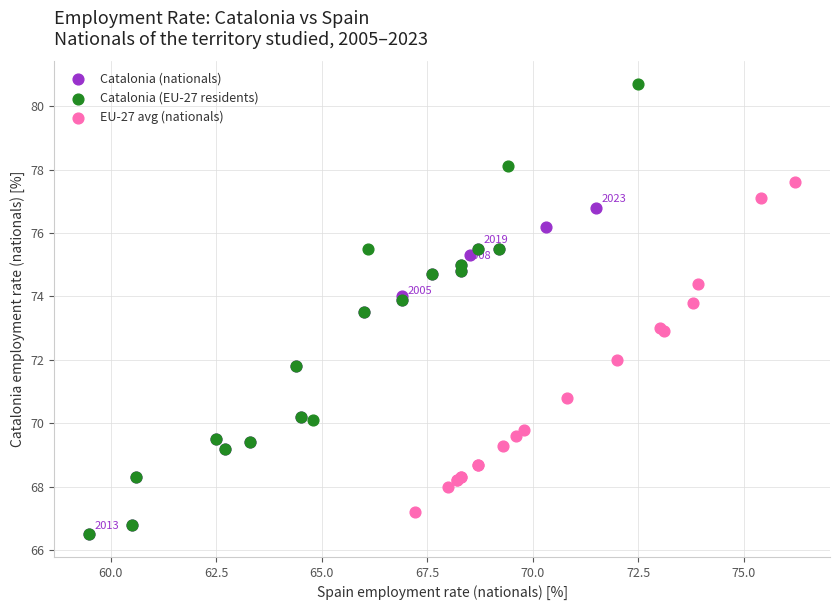

Which series has the largest Y range (max minus min)?

Catalonia (EU-27 residents)